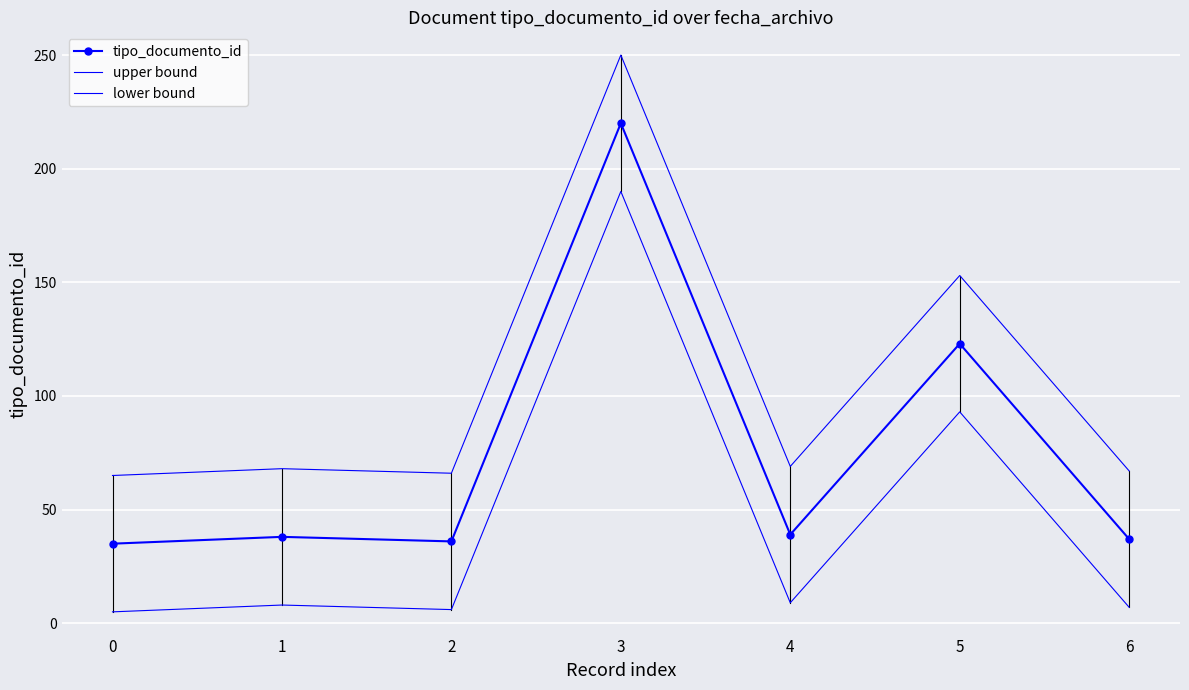

At which category does tipo_documento_id reach its first local peak?

1